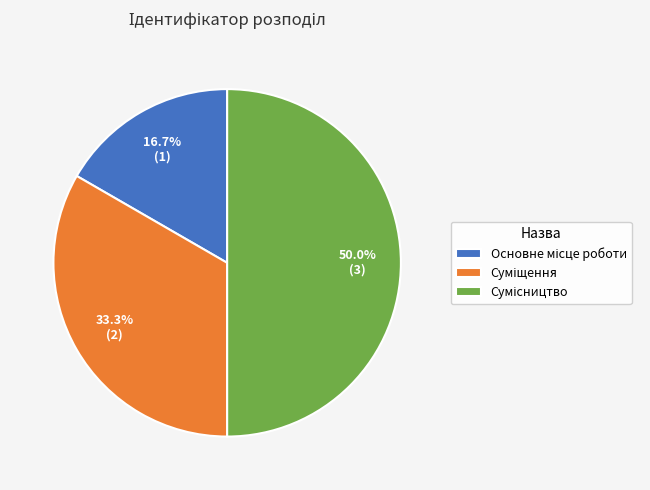

True or false: Сумісництво accounts for 56% of the total.

False